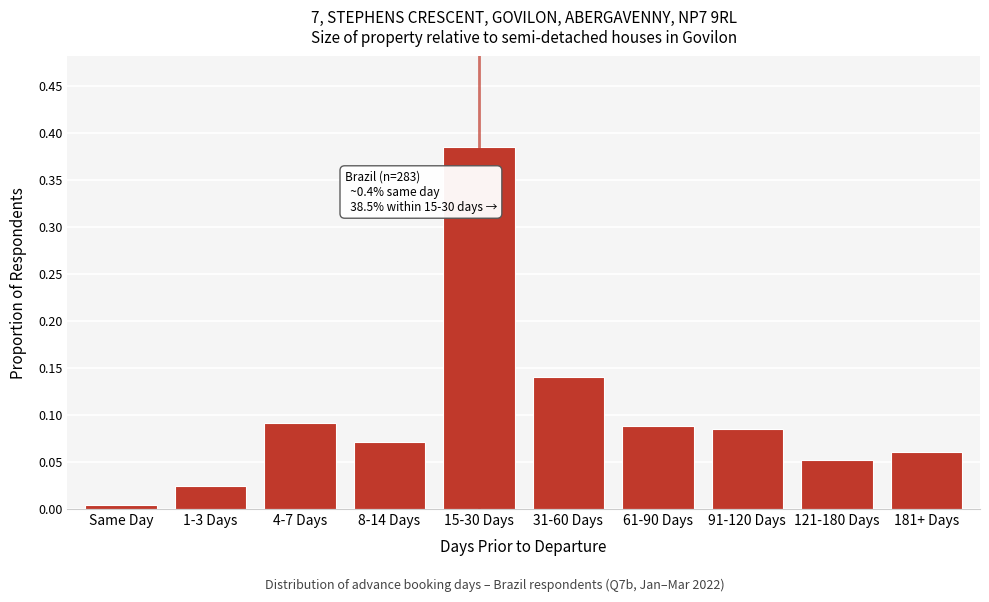

What is the label of the 8th bar from the left?

91-120 Days